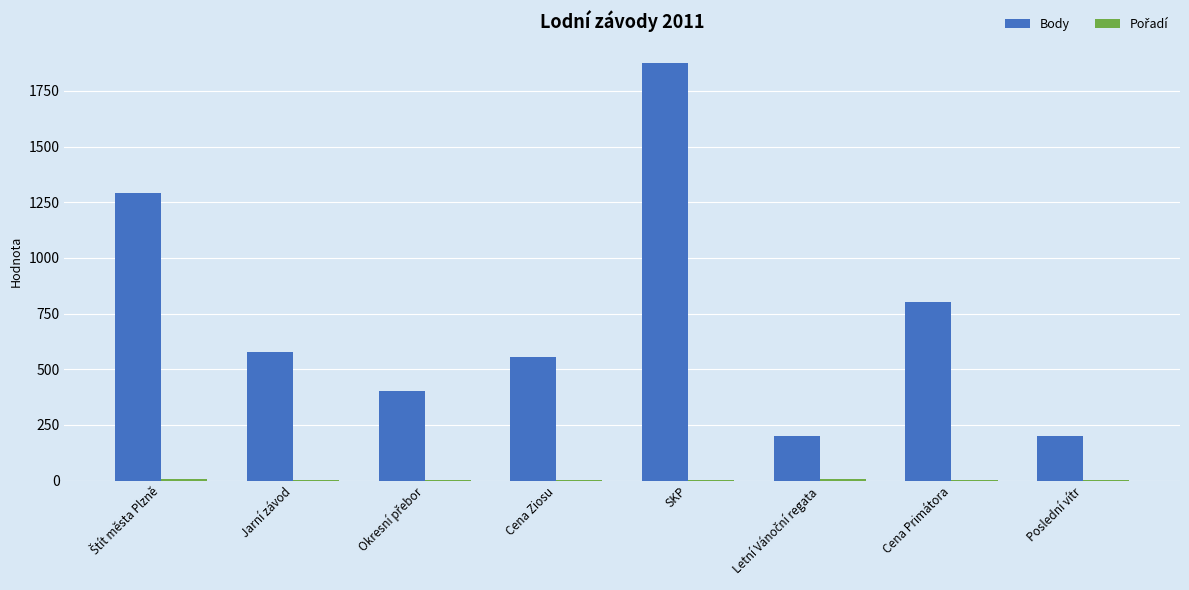

Which label corresponds to the largest value in the chart?

SKP